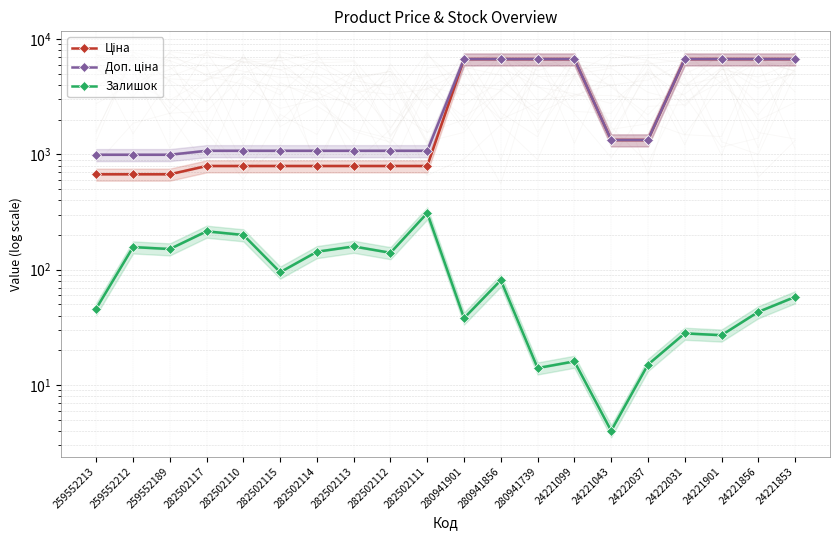

Between 259552212 and 282502110, which series saw the biggest shift?

Ціна